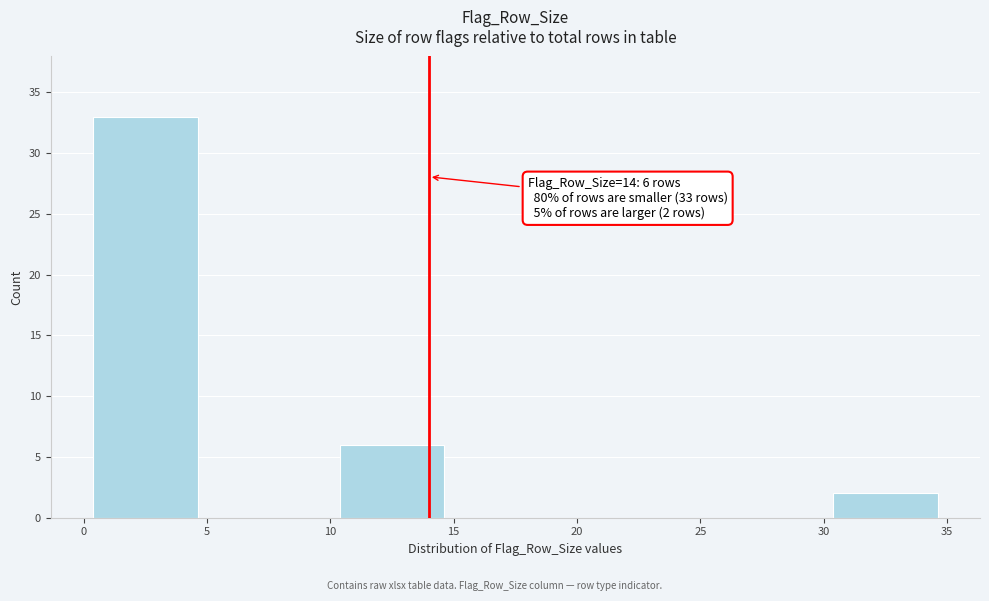

Which range on the x-axis has the tallest bar?

0 to 5